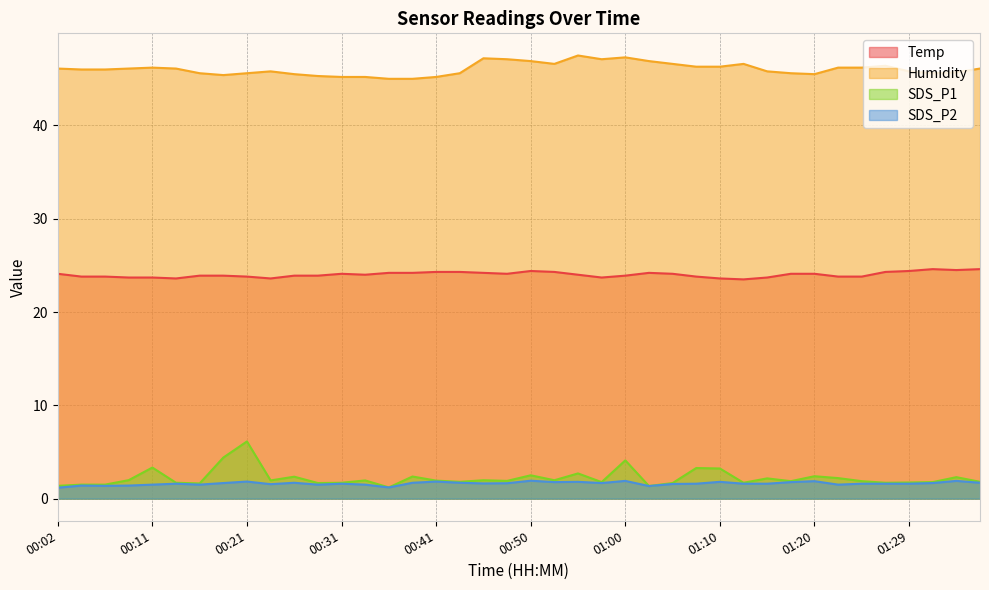

What is the sum of all SDS_P1 values?

88.4